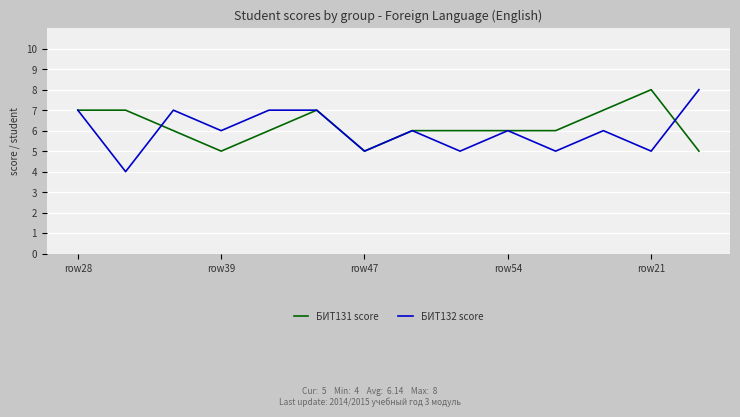

Reading left to right, extract all data points from this chart.

БИТ131 score: 7	7	6	5	6	7	5	6	6	6	6	7	8	5
БИТ132 score: 7	4	7	6	7	7	5	6	5	6	5	6	5	8